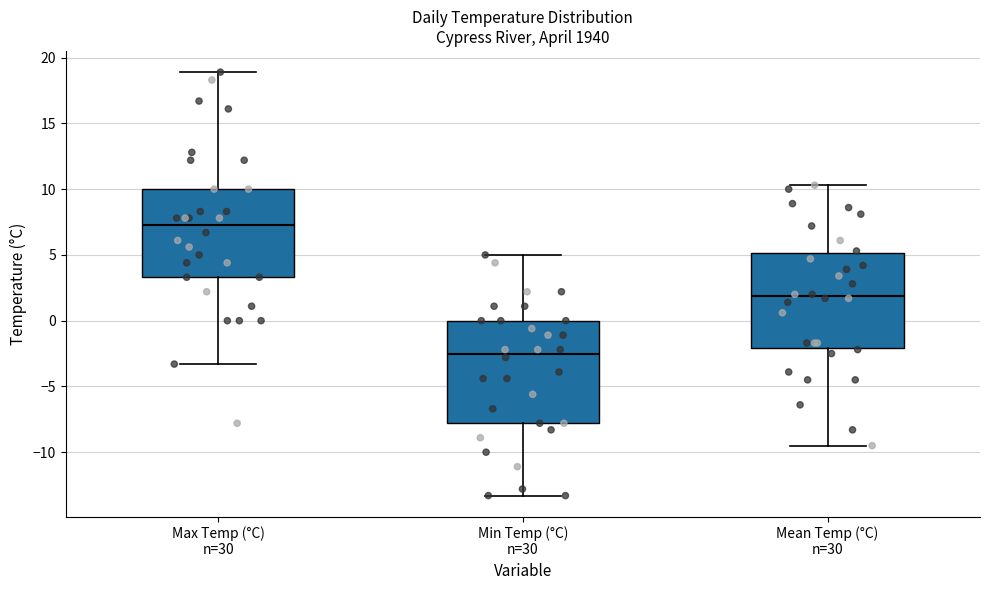

Which box's median line is the lowest?

Min Temp (°C) n=30